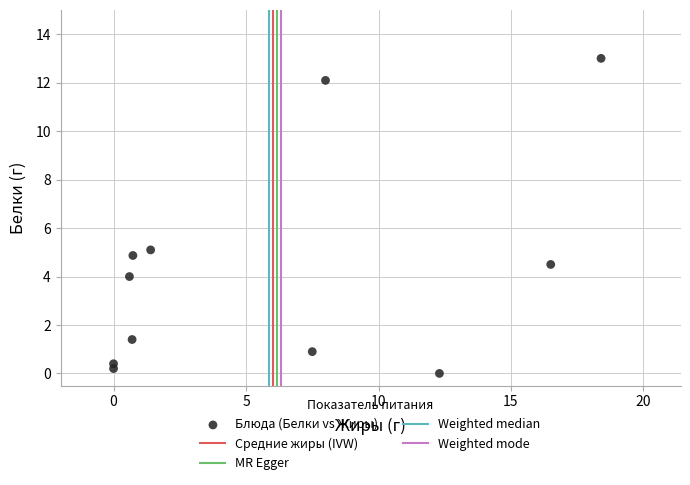

What is the range of Y values (max minus min)?

13.0